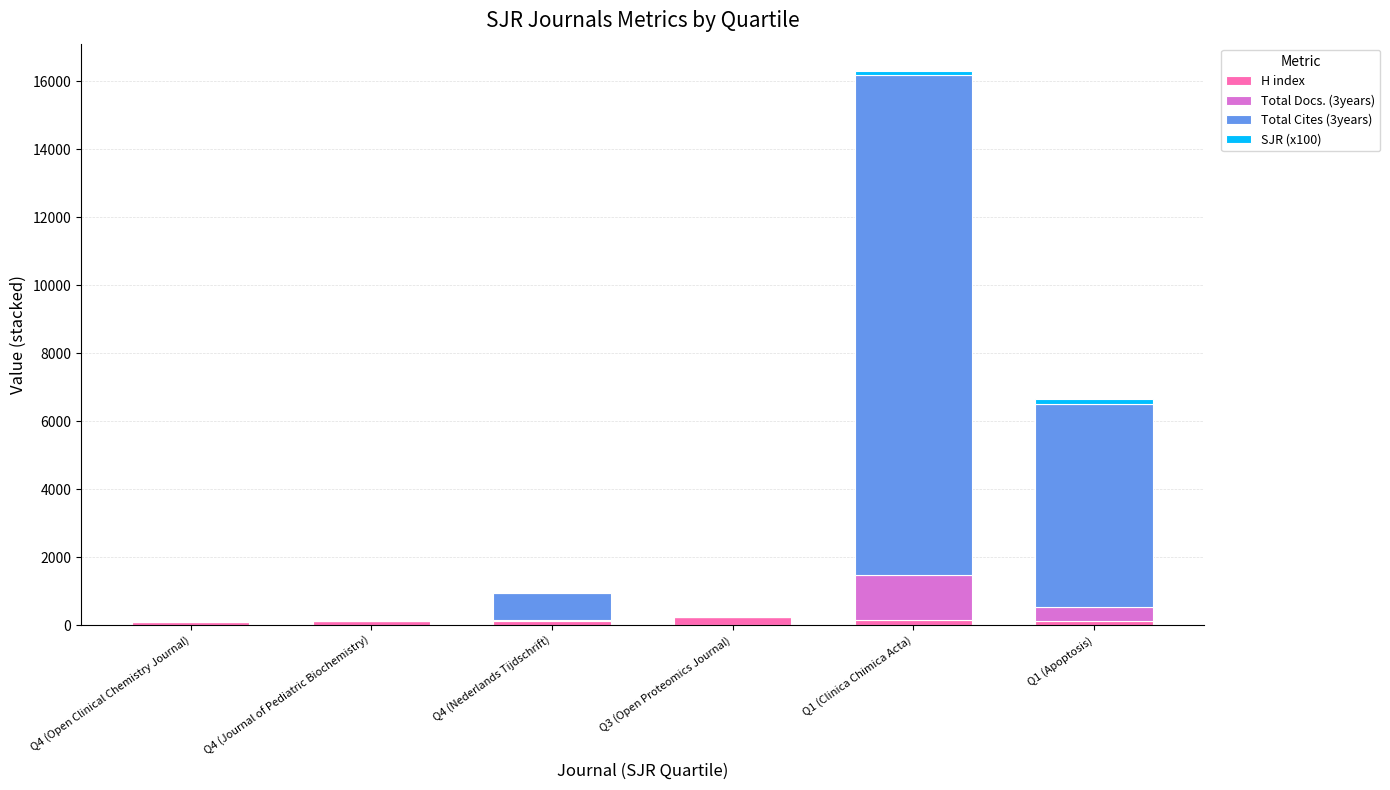

At which category is the sum across all series the highest?

Q1 (Clinica Chimica Acta)